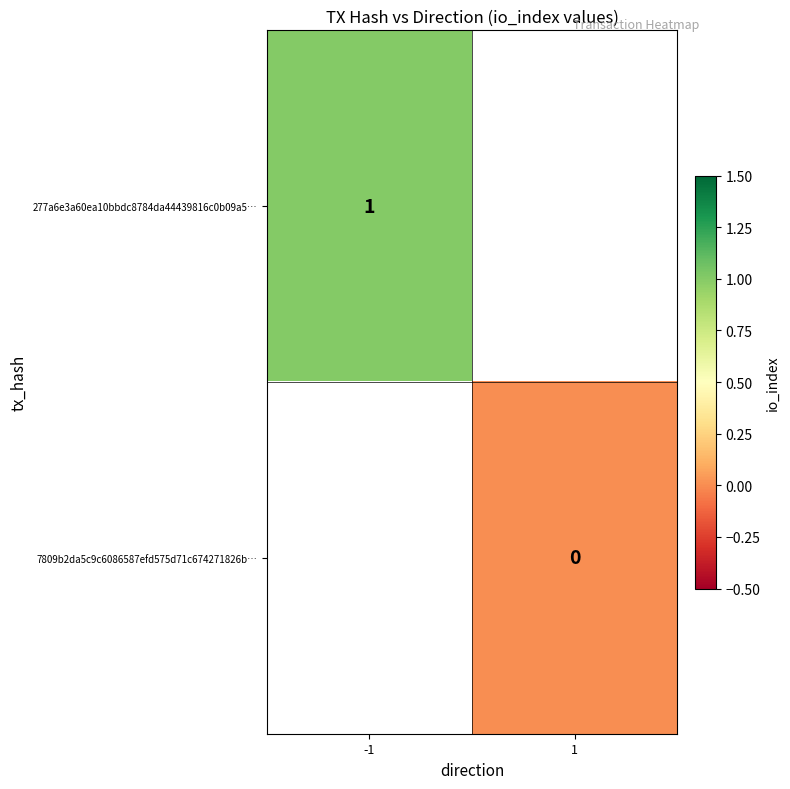

The value of 277a6e3a60ea10bbdc8784da44439816c0b09a5… at -1 is 1. True or false?

True